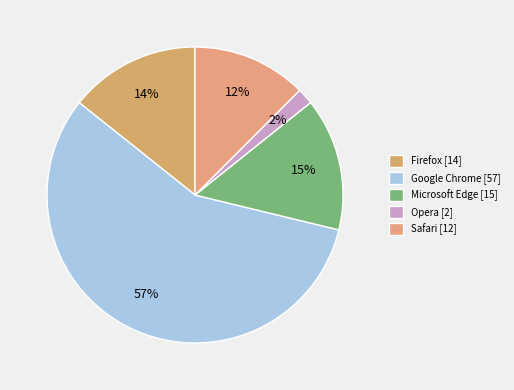

How many segments does this pie chart have?

5